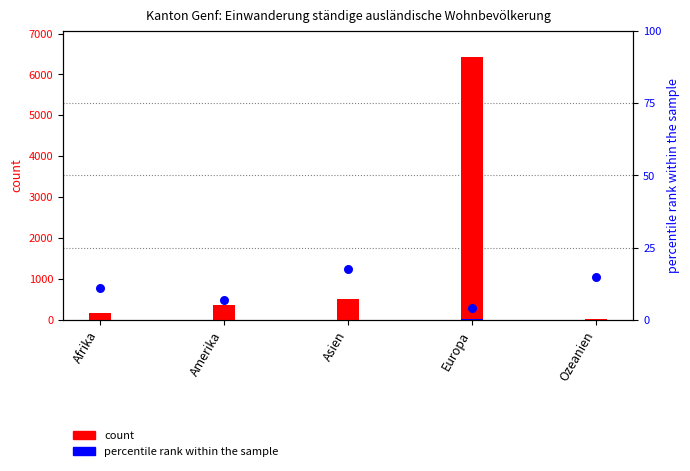

At which category is the sum across all series the highest?

Europa